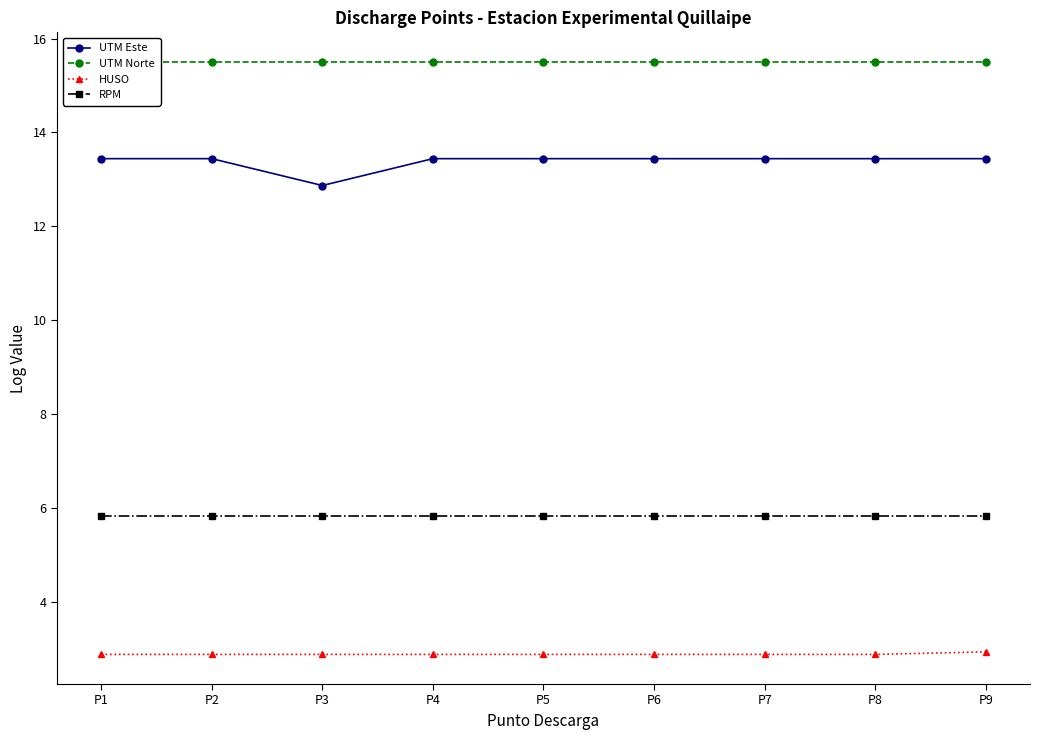

Reading left to right, extract all data points from this chart.

UTM Este: P1=13.4	P2=13.4	P3=12.9	P4=13.4	P5=13.4	P6=13.4	P7=13.4	P8=13.4	P9=13.4
UTM Norte: P1=15.5	P2=15.5	P3=15.5	P4=15.5	P5=15.5	P6=15.5	P7=15.5	P8=15.5	P9=15.5
HUSO: P1=2.9	P2=2.9	P3=2.9	P4=2.9	P5=2.9	P6=2.9	P7=2.9	P8=2.9	P9=2.9
RPM: P1=5.8	P2=5.8	P3=5.8	P4=5.8	P5=5.8	P6=5.8	P7=5.8	P8=5.8	P9=5.8